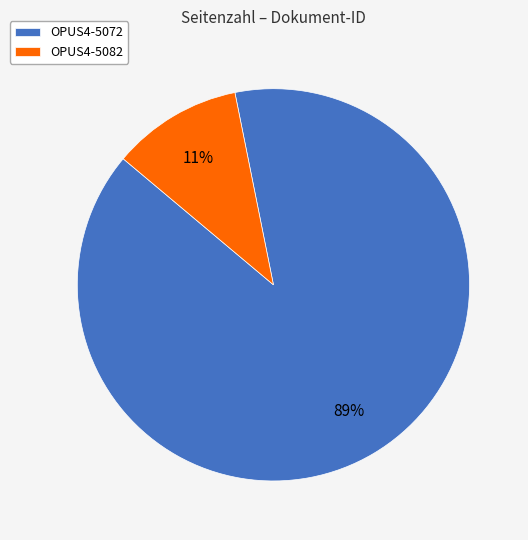

True or false: OPUS4-5082 accounts for 1% of the total.

False